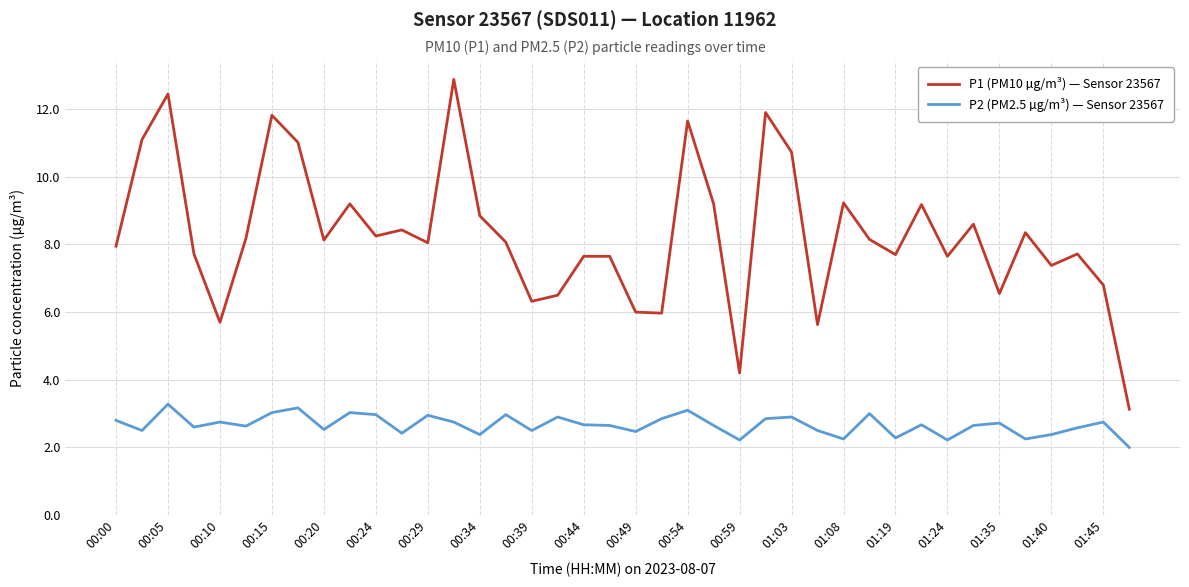

Which series has the largest range (max minus min)?

P1 (PM10 µg/m³) — Sensor 23567